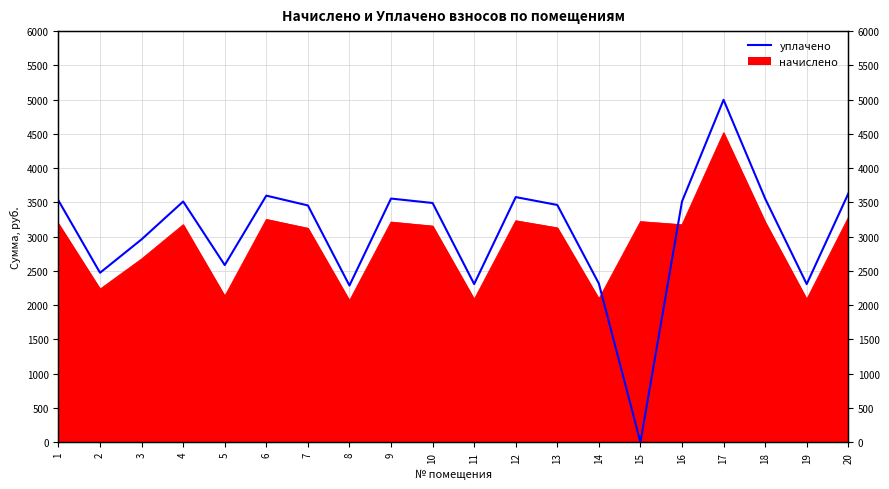

Which category has the lowest value across all series?

15